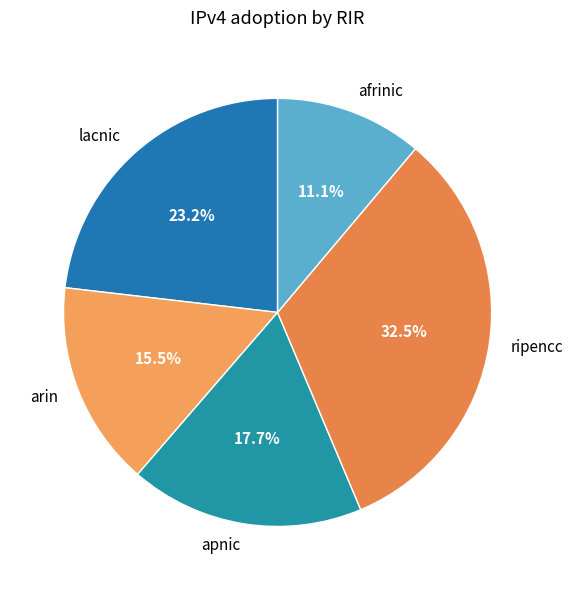

What percentage is NOT represented by lacnic?

76.8%